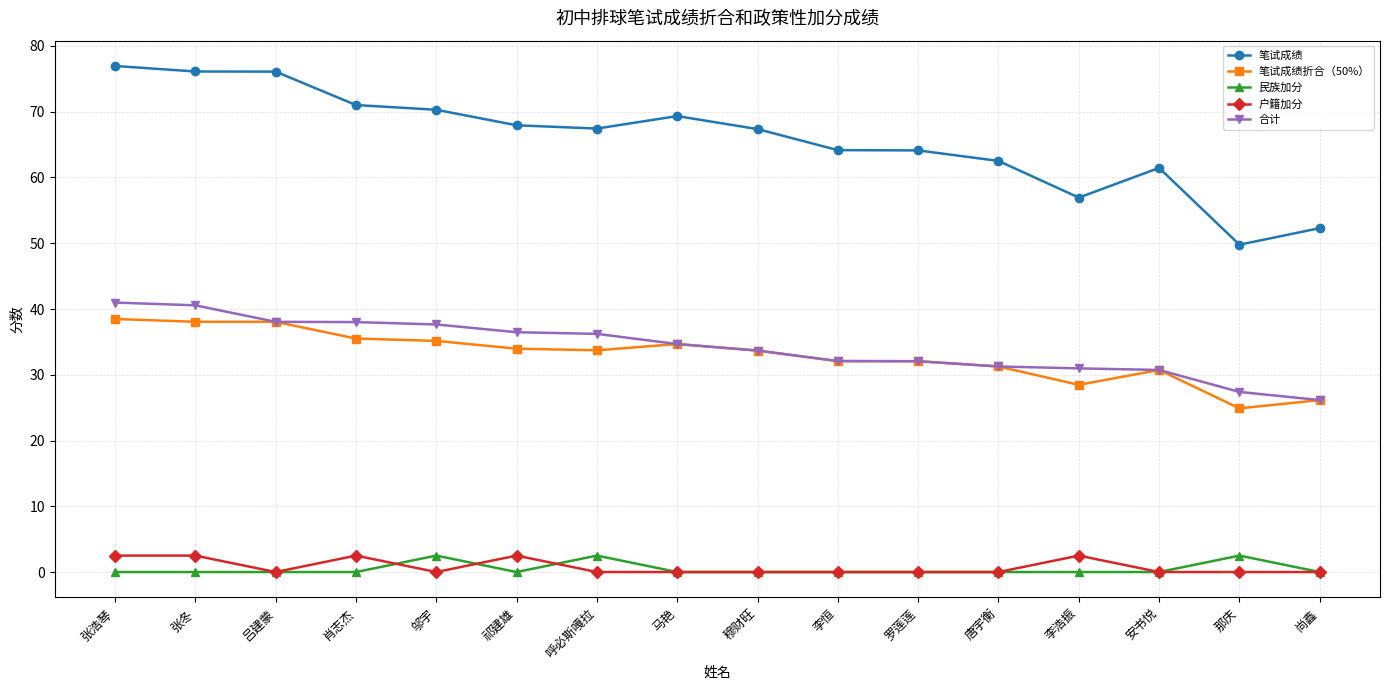

What is the spread (max minus min) of values at 李恒?

64.2